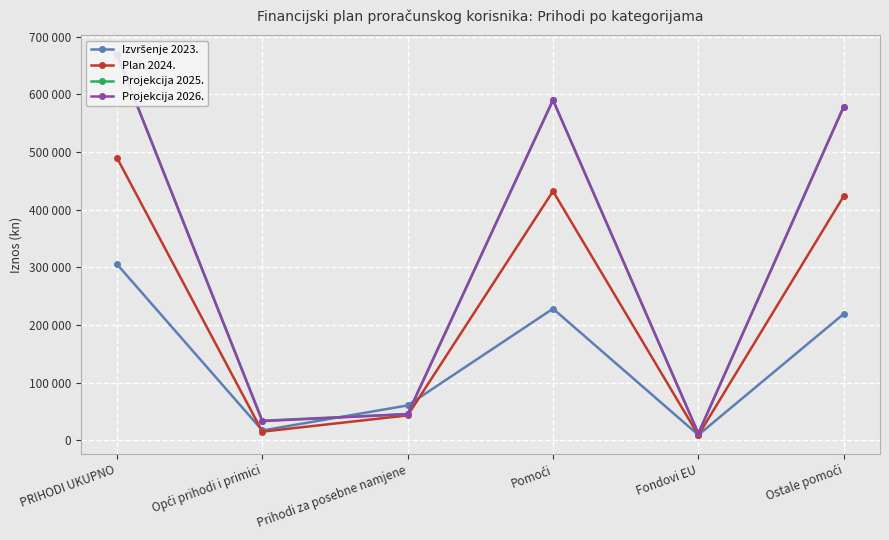

Reading right to left, transcribe all the data shown in this chart.

Izvršenje 2023.: Ostale pomoći=218992	Fondovi EU=9090	Pomoći=228082	Prihodi za posebne namjene=60310	Opći prihodi i primici=16855	PRIHODI UKUPNO=305247
Plan 2024.: Ostale pomoći=423167	Fondovi EU=8666	Pomoći=431833	Prihodi za posebne namjene=43010	Opći prihodi i primici=14813	PRIHODI UKUPNO=489726
Projekcija 2025.: Ostale pomoći=578228	Fondovi EU=11731	Pomoći=589959	Prihodi za posebne namjene=45220	Opći prihodi i primici=33835	PRIHODI UKUPNO=669084
Projekcija 2026.: Ostale pomoći=578228	Fondovi EU=11731	Pomoći=589959	Prihodi za posebne namjene=45220	Opći prihodi i primici=33085	PRIHODI UKUPNO=668334